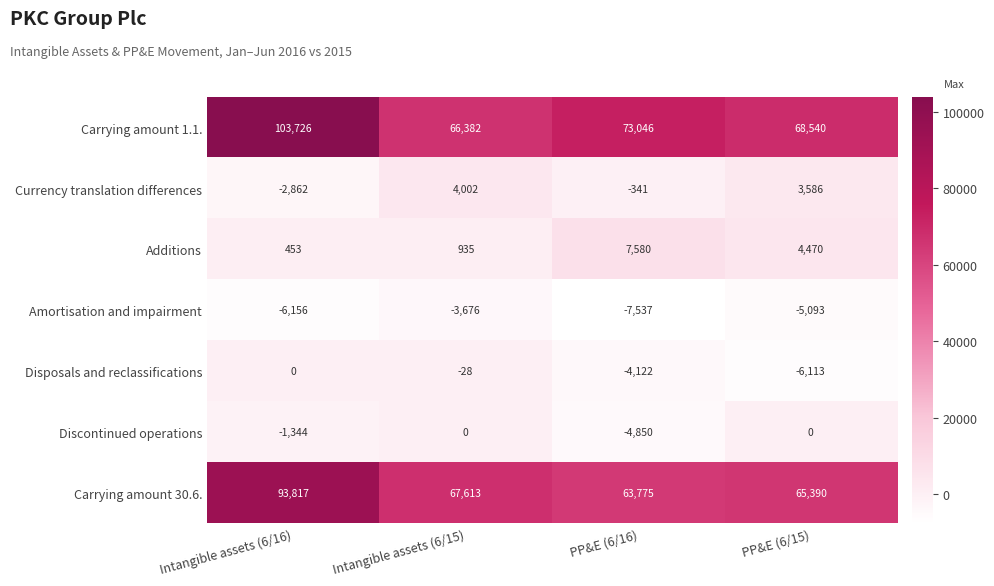

Reading left to right, extract all data points from this chart.

Carrying amount 1.1.: 103726	66382	73046	68540
Currency translation differences: -2862	4002	-341	3586
Additions: 453	935	7580	4470
Amortisation and impairment: -6156	-3676	-7537	-5093
Disposals and reclassifications: 0	-28	-4122	-6113
Discontinued operations: -1344	0	-4850	0
Carrying amount 30.6.: 93817	67613	63775	65390